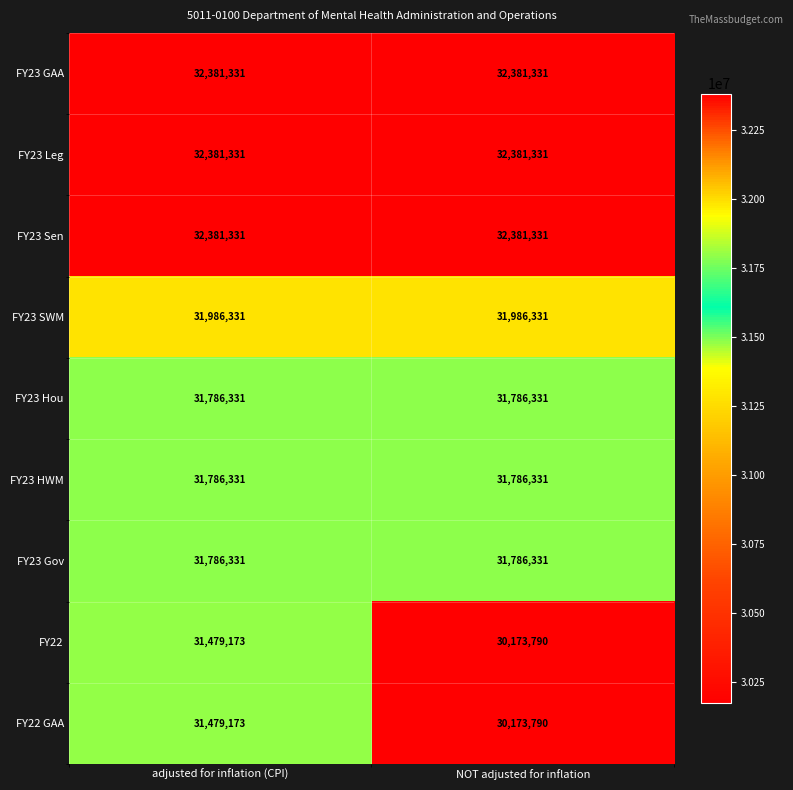

The FY23 Gov series shows 18062639 at adjusted for inflation (CPI). True or false?

False